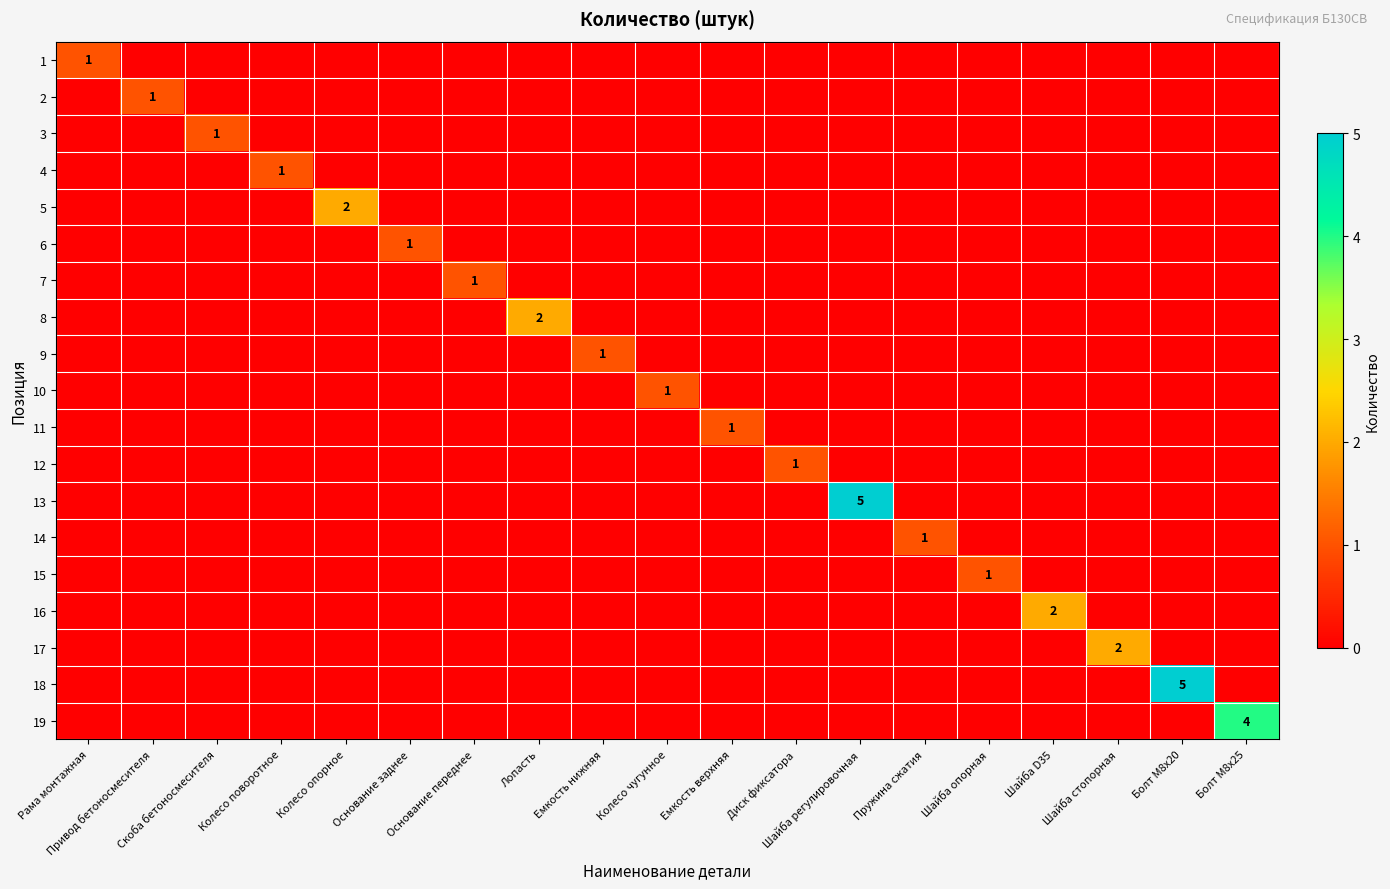

What is the difference between the maximum and second lowest values in the 9 series?

1